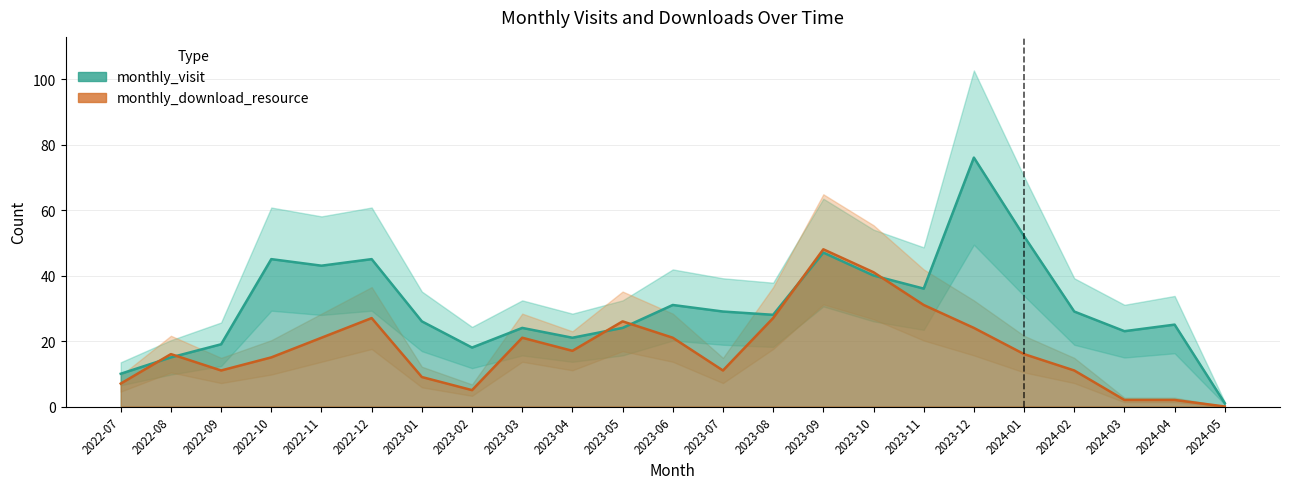

What is the label of the 20th point from the right?

2022-10